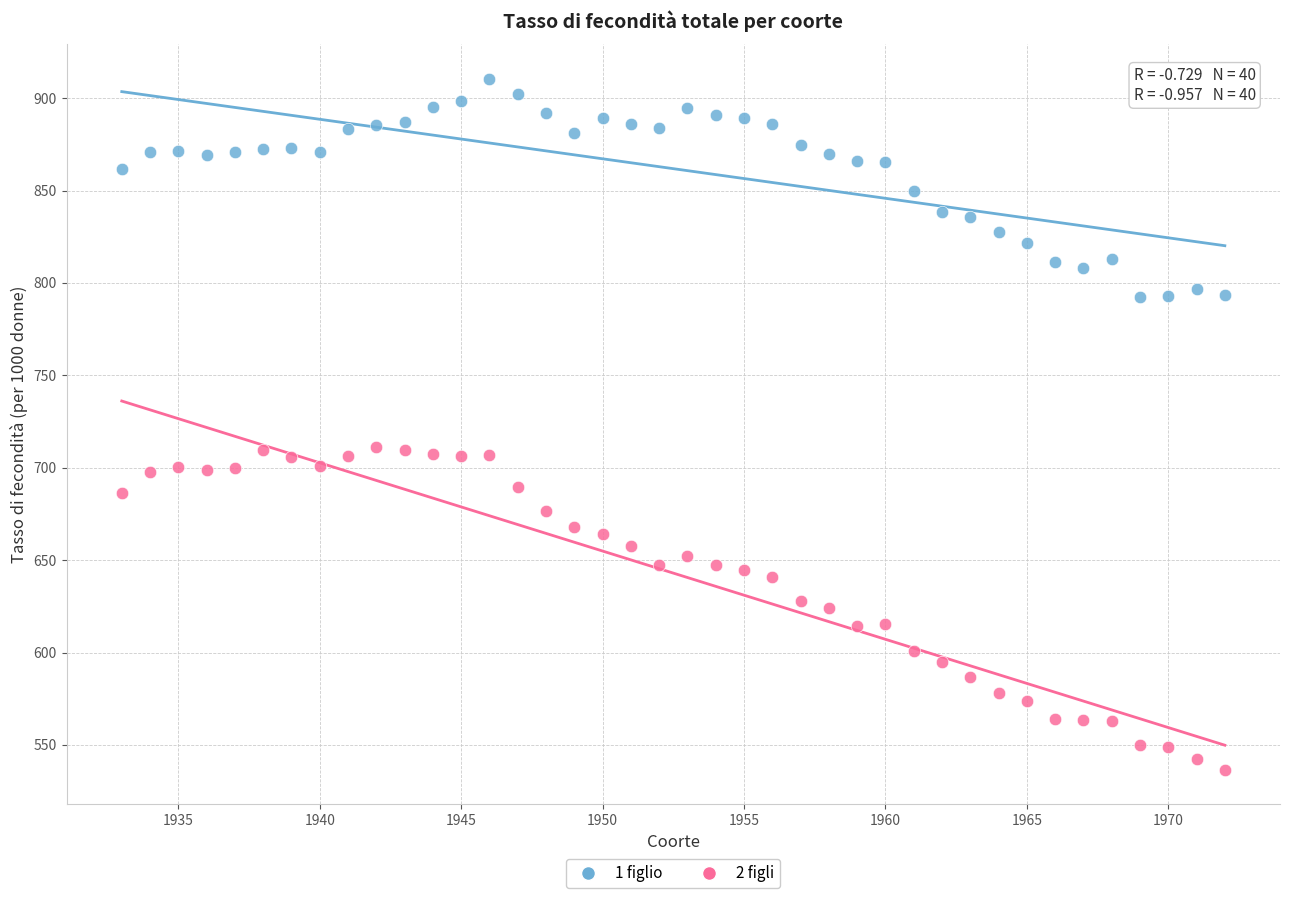

Which series has the largest Y range (max minus min)?

2 figli